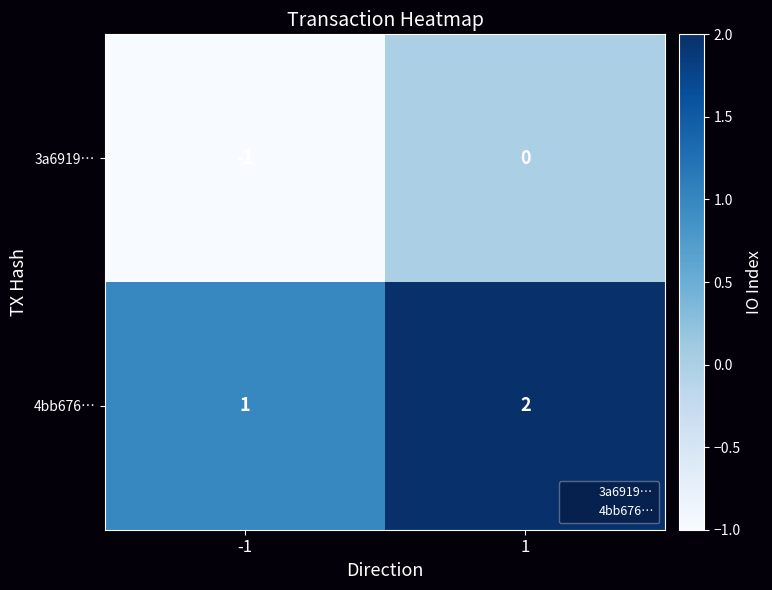

Which series has the largest total across all categories?

4bb676…